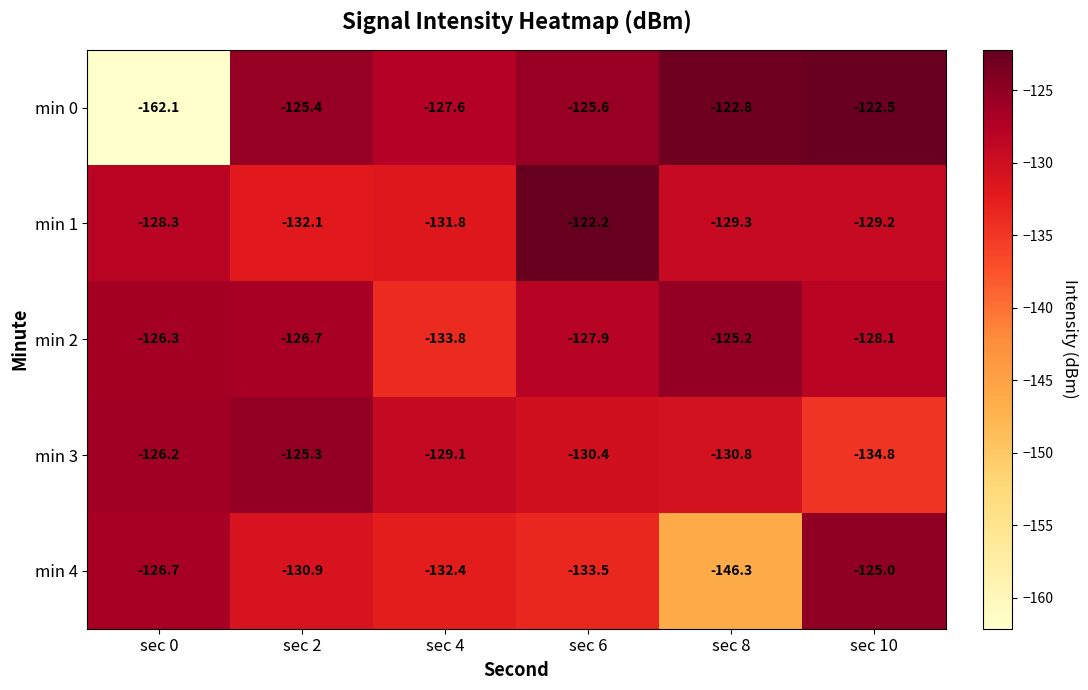

Which series has the largest total across all categories?

min 2